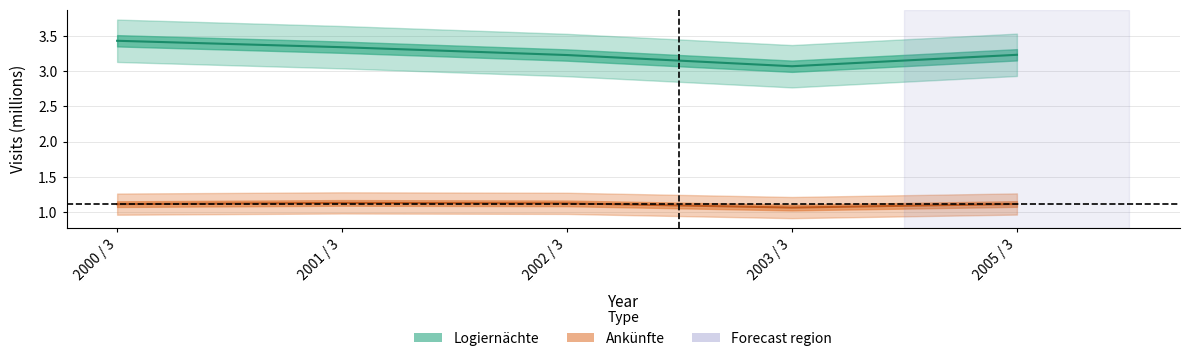

Reading right to left, list all the values displayed in this chart.

Ankünfte: 1.1	1.1	1.1	1.1	1.1
Logiernächte: 3.2	3.1	3.2	3.3	3.4